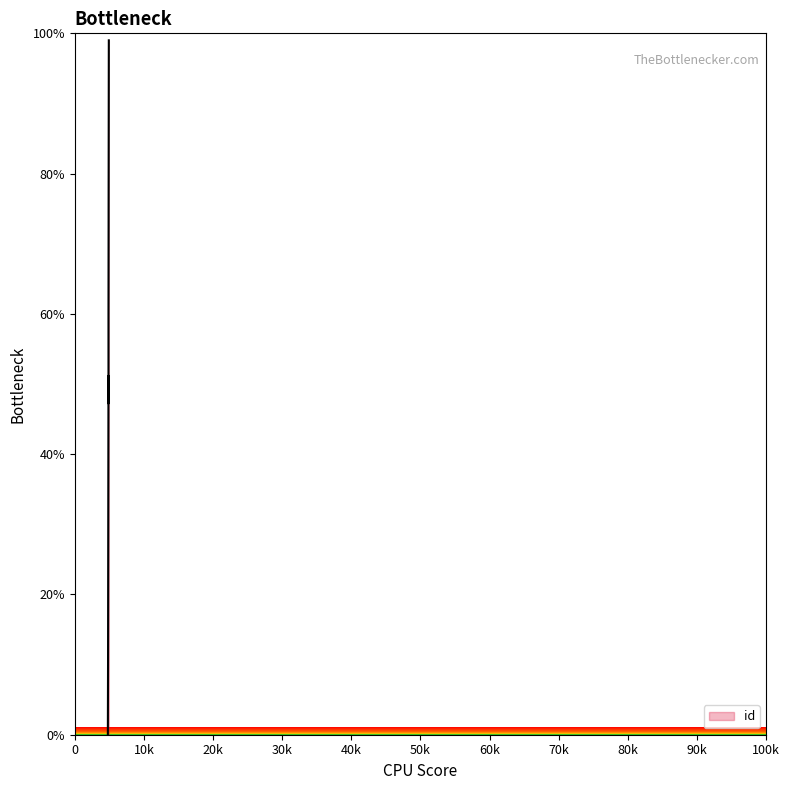

Is it true that the value at 4812 is 5.5?

False